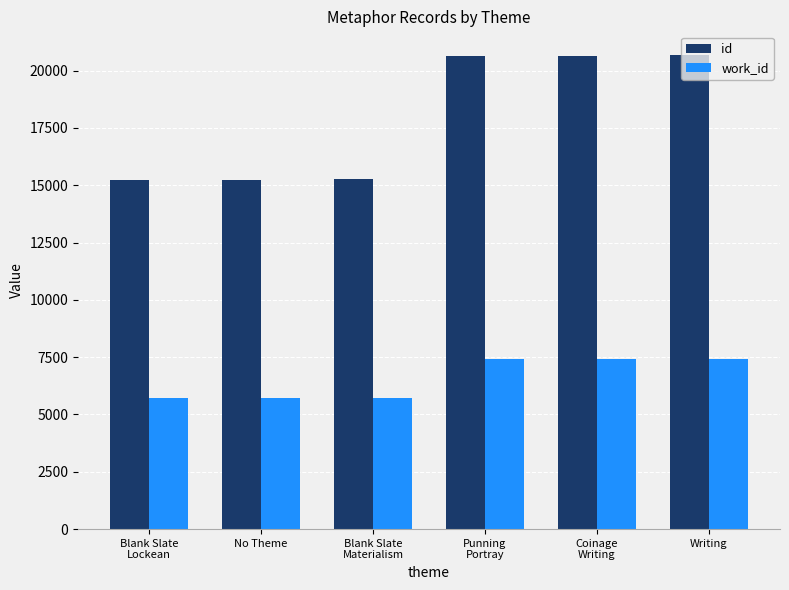

The work_id series shows 10519 at Coinage
Writing. True or false?

False